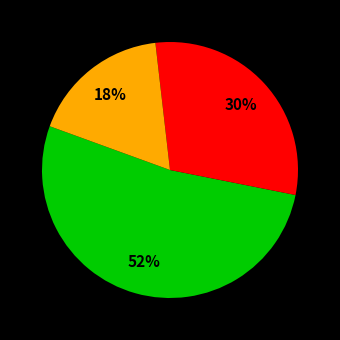

Is there any slice that represents more than half of the pie?

Yes